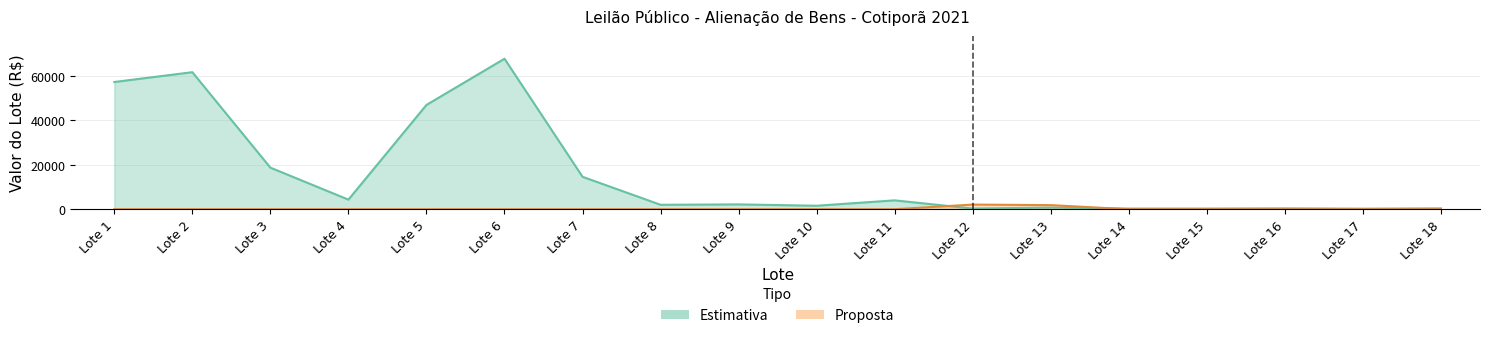

Rank the categories by Proposta value from highest to lowest.

Lote 12, Lote 13, Lote 1, Lote 2, Lote 3, Lote 4, Lote 5, Lote 6, Lote 7, Lote 8, Lote 9, Lote 10, Lote 11, Lote 14, Lote 15, Lote 16, Lote 17, Lote 18